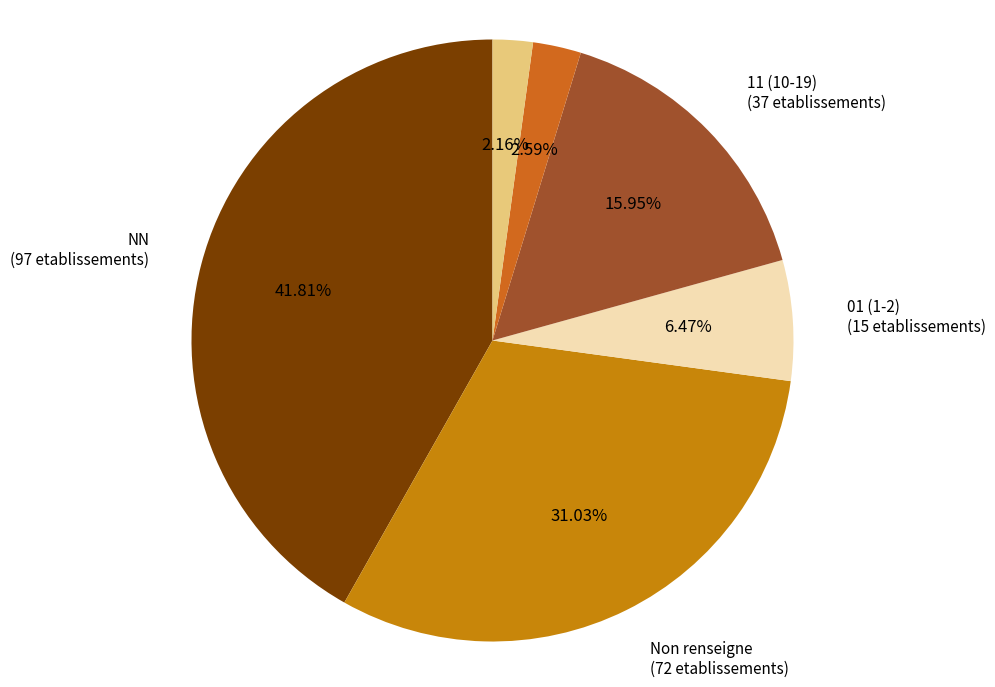

Does any single category account for the majority?

No